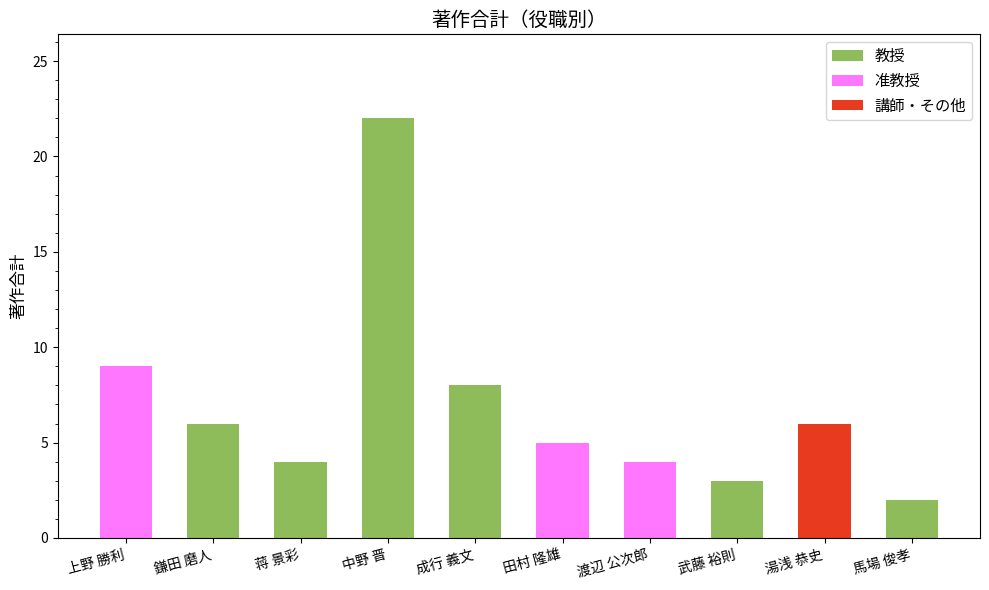

What is the highest value of the 教授 series?

22